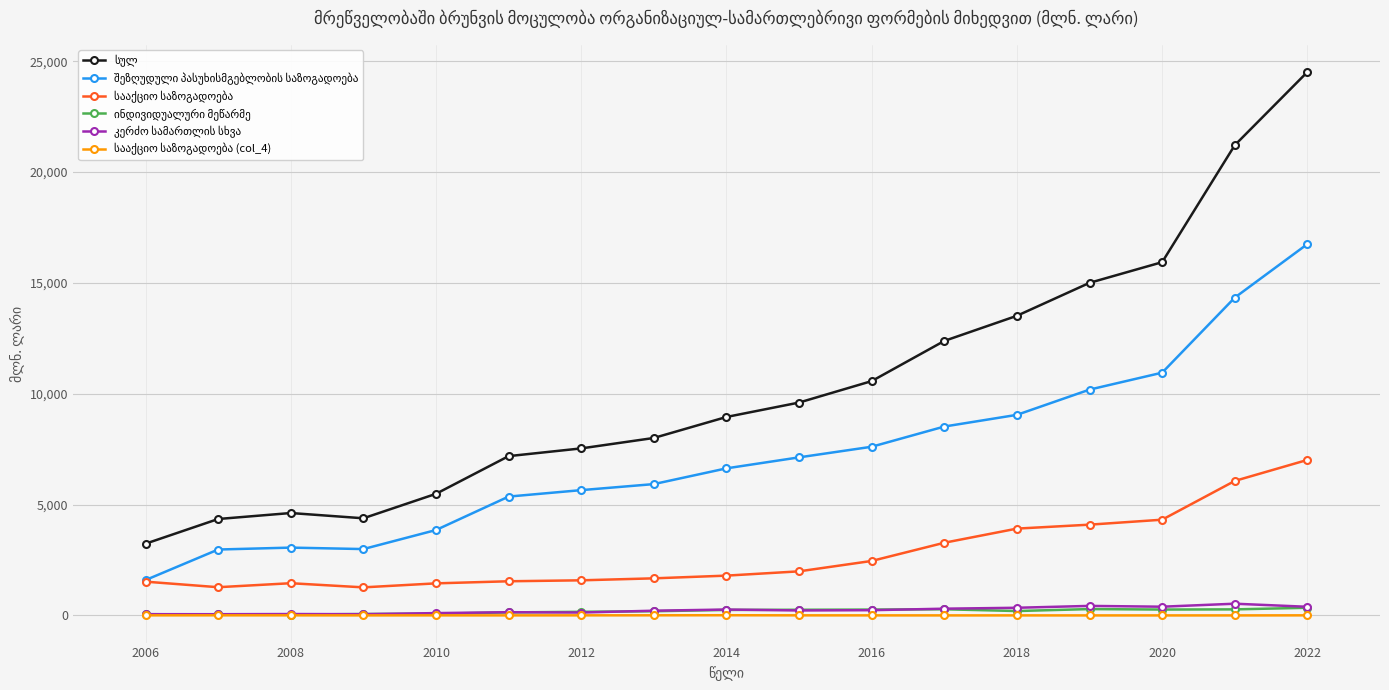

How many distinct data groups are displayed?

6